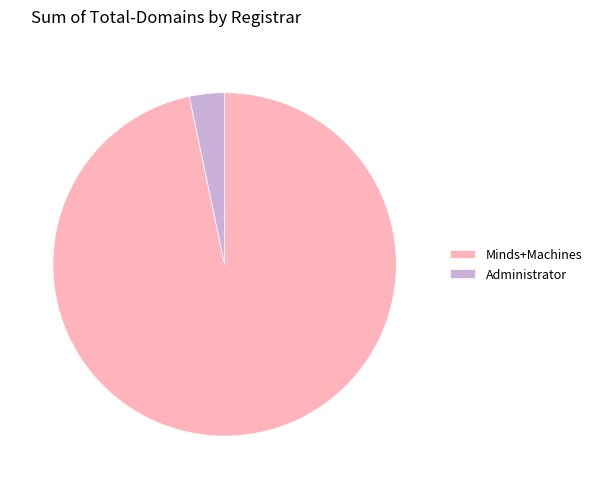

Which has a higher value, Minds+Machines or Administrator?

Minds+Machines